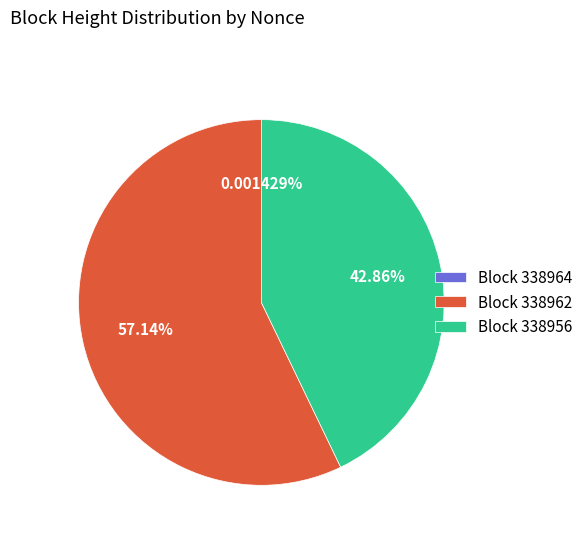

Is there a majority slice in this chart?

Yes